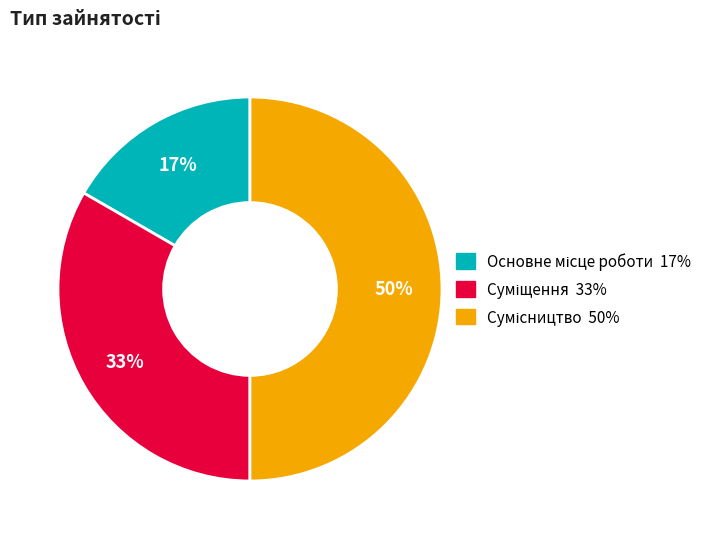

To the nearest percent, what is the difference between the largest and smallest slice percentages?

33%